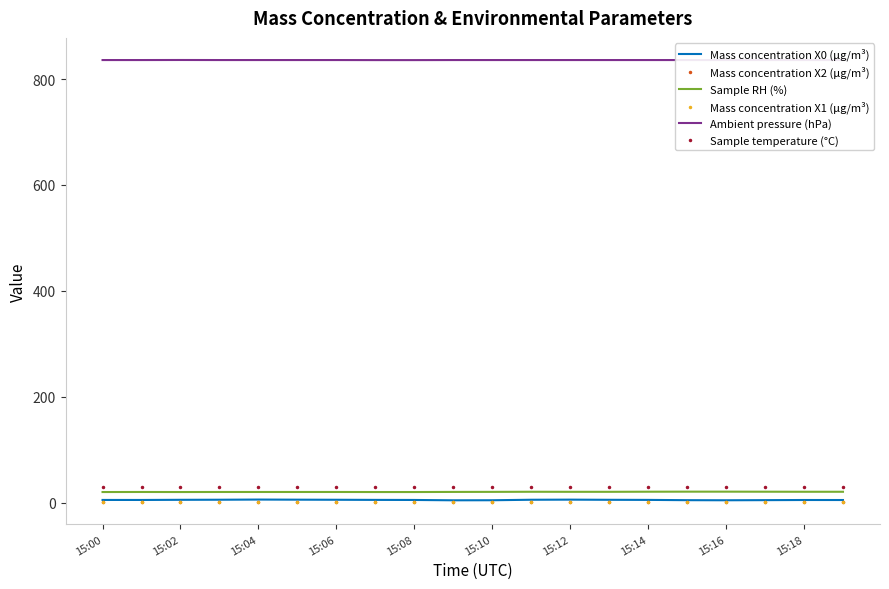

What is the difference between the maximum and minimum values in the Mass concentration X0 (μg/m³) series?

1.4